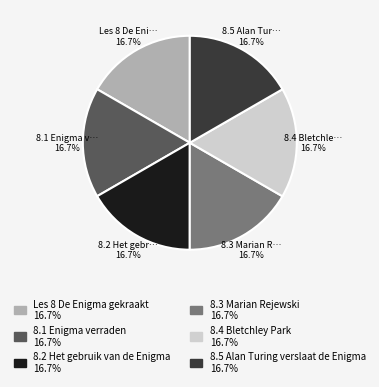

Approximately how many times larger is the value at 8.3 Marian Rejewski compared to 8.2 Het gebruik van de Enigma?

1.0